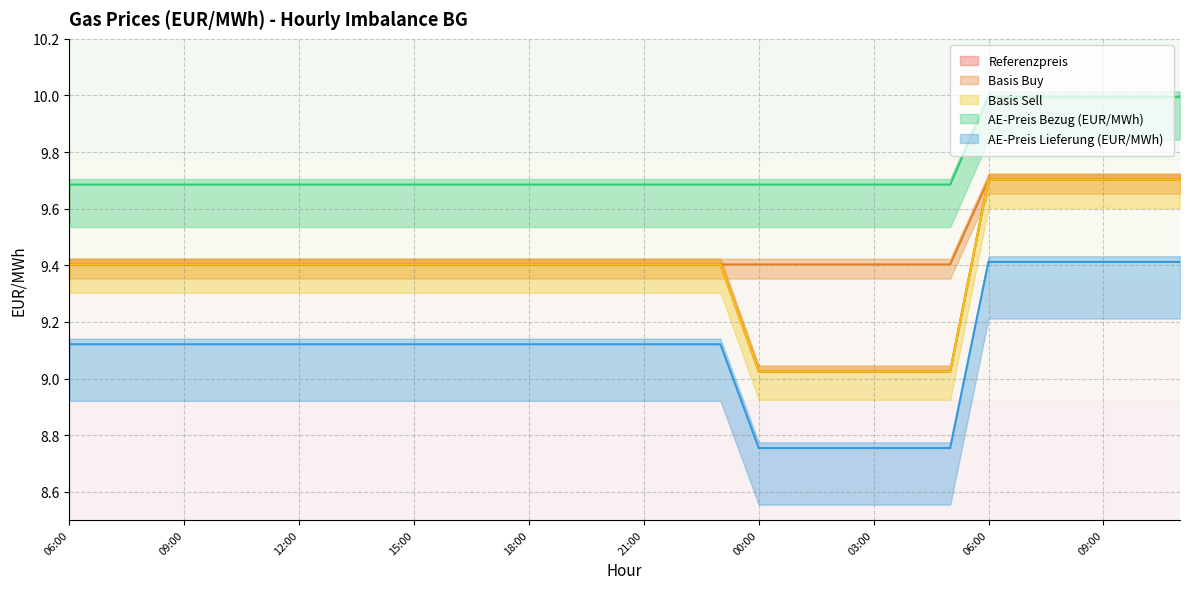

The AE-Preis Bezug (EUR/MWh) series shows 9.7 at 06:00. True or false?

True